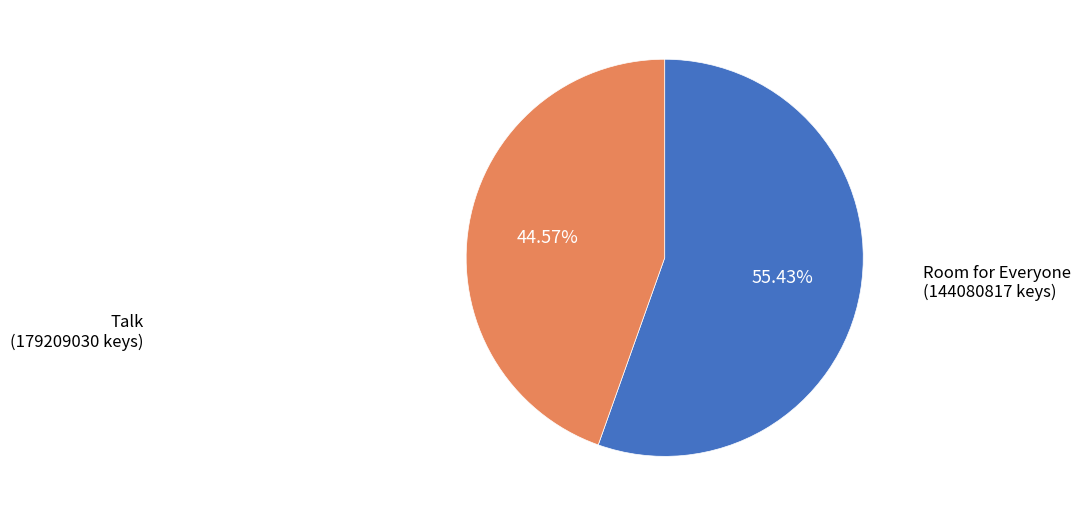

Count the number of slices in the pie.

2